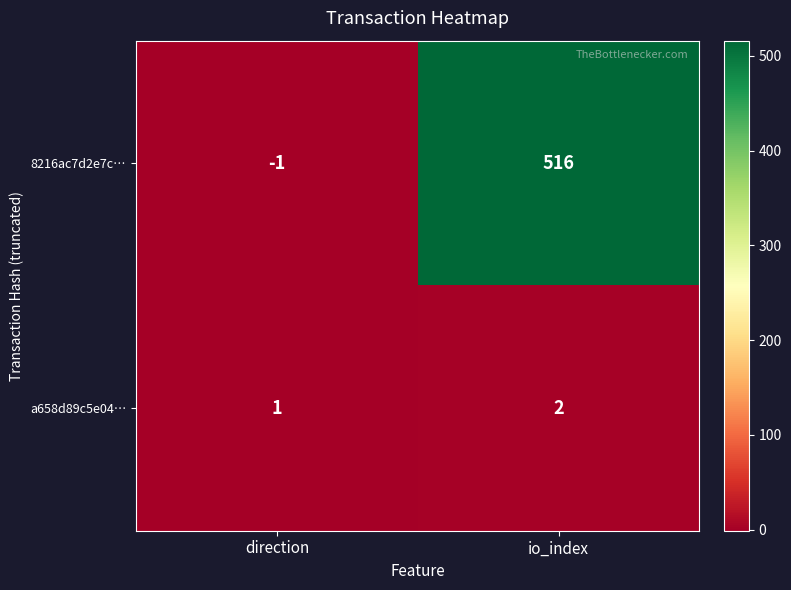

What is the maximum value shown in the chart?

516